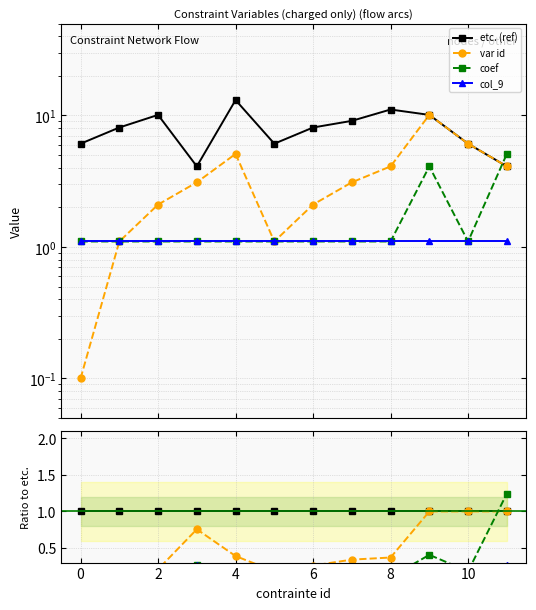

True or false: col_9 and var id cross at least once.

False